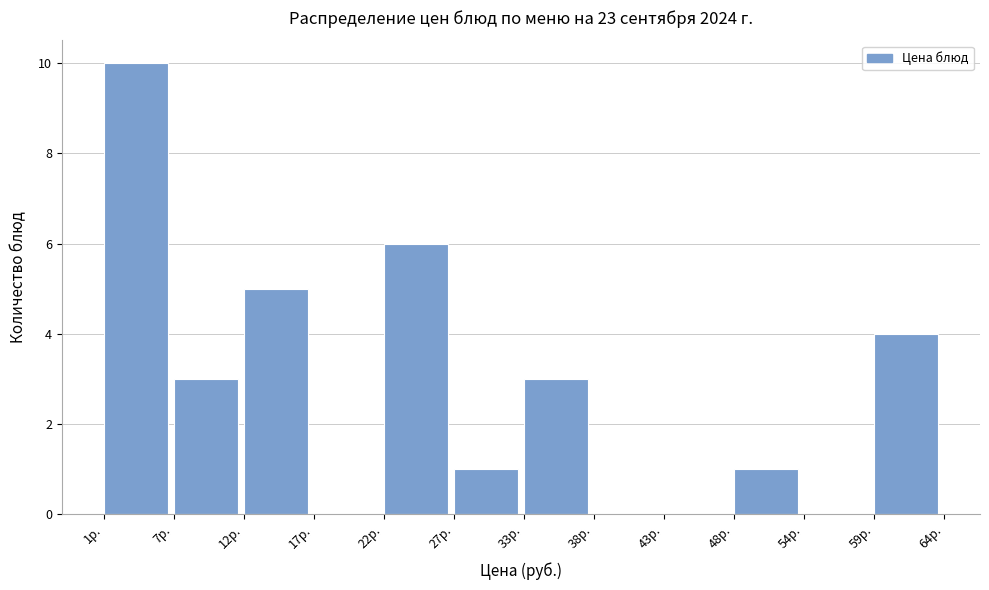

Reading left to right, list every bar in this chart as the range it spans on the x-axis followed by its height. Neither the bar edges nor the heights are printed on the chart, so give them approximately, as read against the axes.

1 to 7: 10
7 to 12: 3
12 to 17: 5
17 to 22: 0
22 to 27: 6
27 to 33: 1
33 to 38: 3
38 to 43: 0
43 to 48: 0
48 to 54: 1
54 to 59: 0
59 to 64: 4